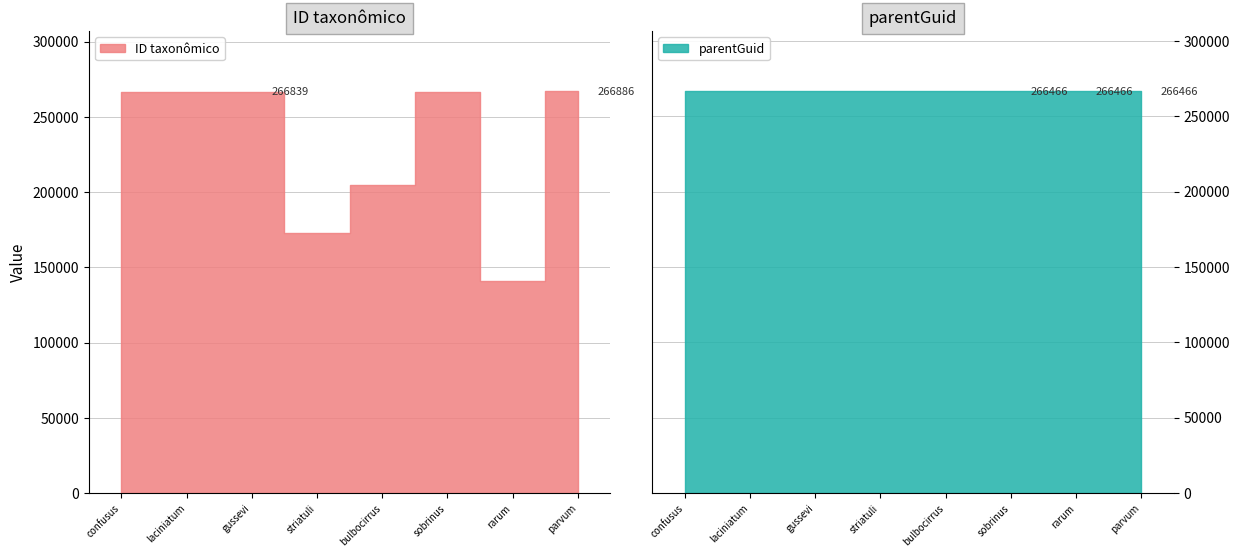

Which category has the highest value across all series?

Cosmetocleithrum parvum